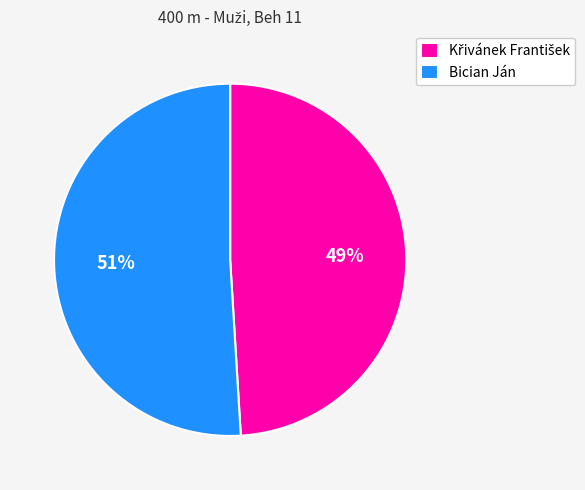

To the nearest percent, what portion does Bician Ján represent?

51%